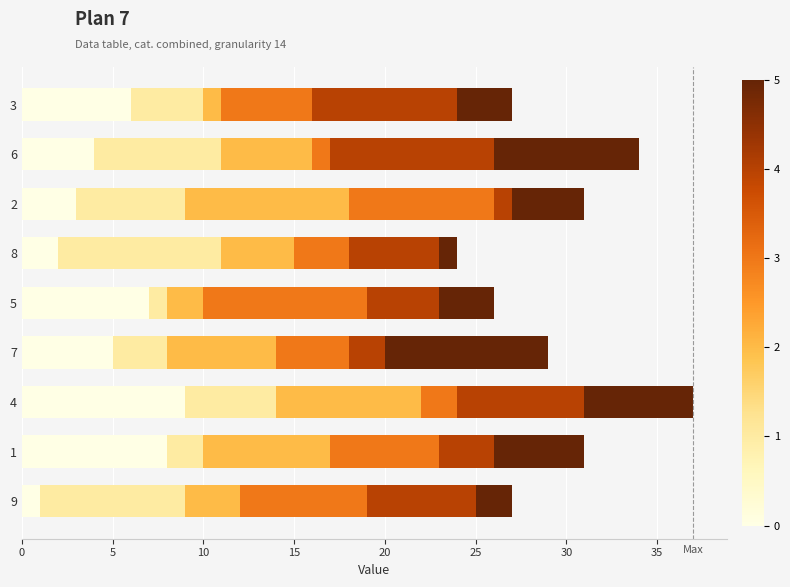

The col_8 series shows 9 at 6. True or false?

True